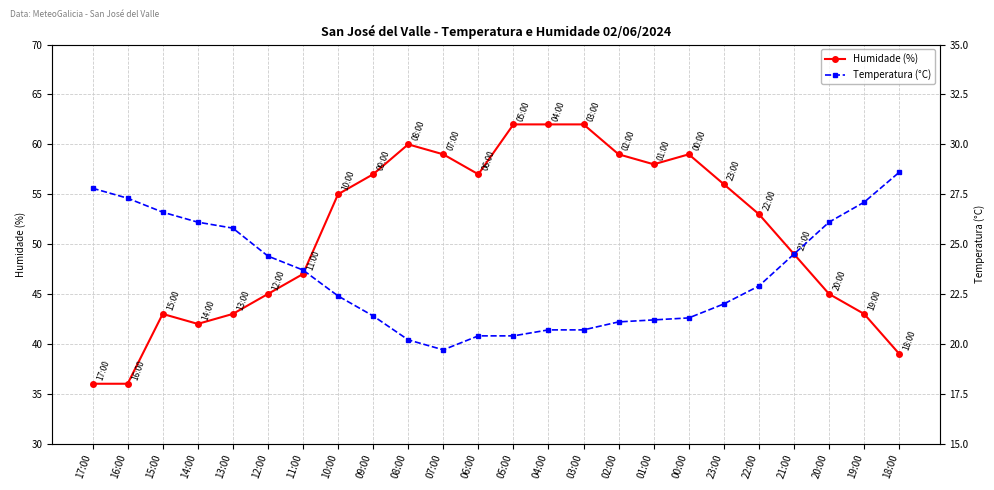

What are all the series names shown in the legend?

Humidade (%), Temperatura (°C)